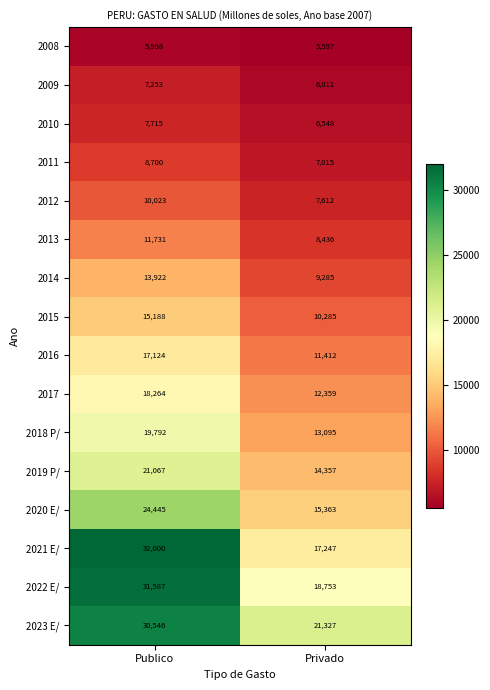

Which series has the largest range (max minus min)?

2021 E/